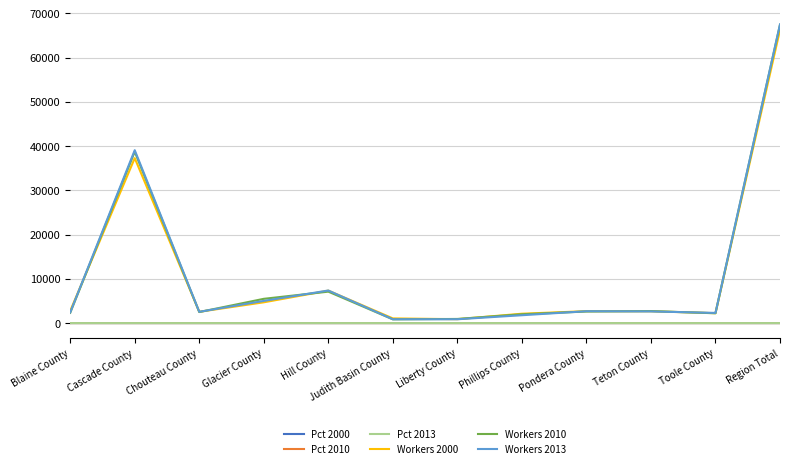

After their last crossing, which series has the higher values: Workers 2000 or Workers 2013?

Workers 2013